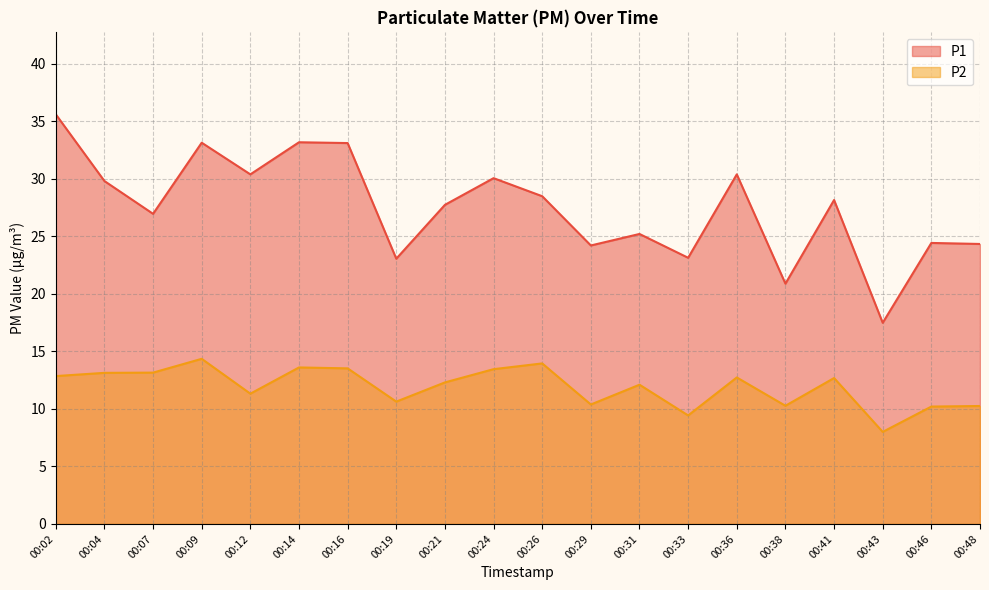

At how many categories does at least one series exceed 16?

20